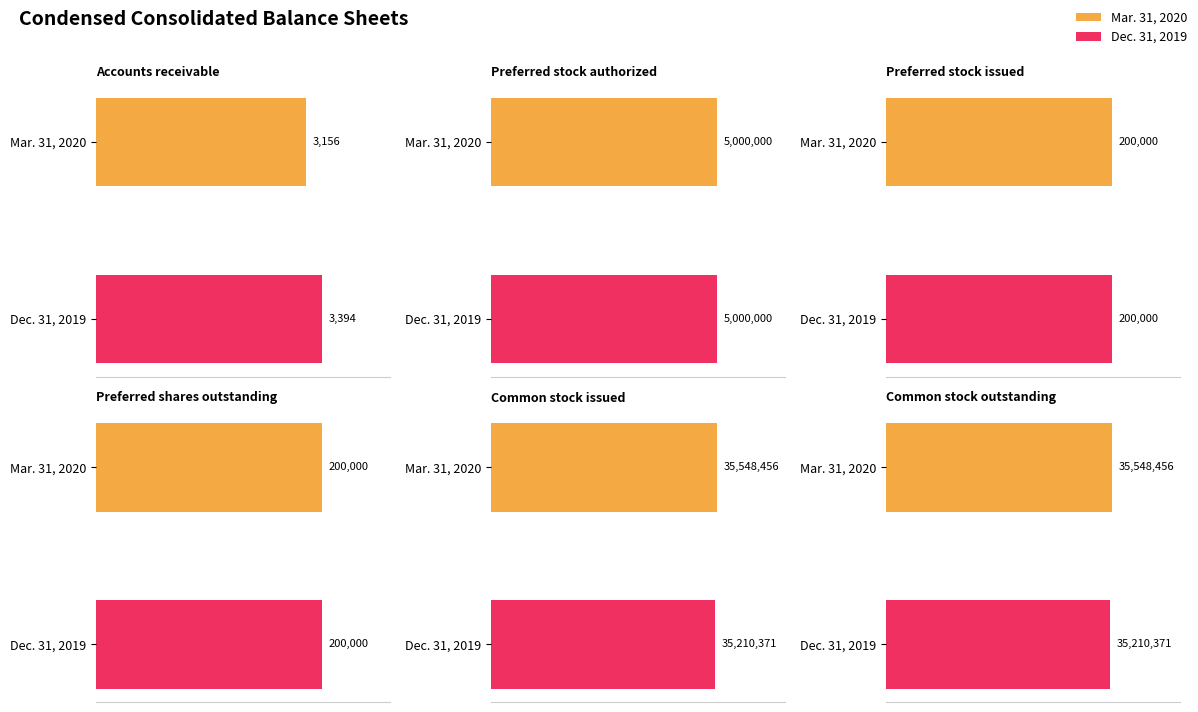

Rank the categories by Dec. 31, 2019 value from highest to lowest.

Common stock issued, Common stock outstanding, Preferred stock authorized, Preferred stock issued, Preferred shares outstanding, Accounts receivable